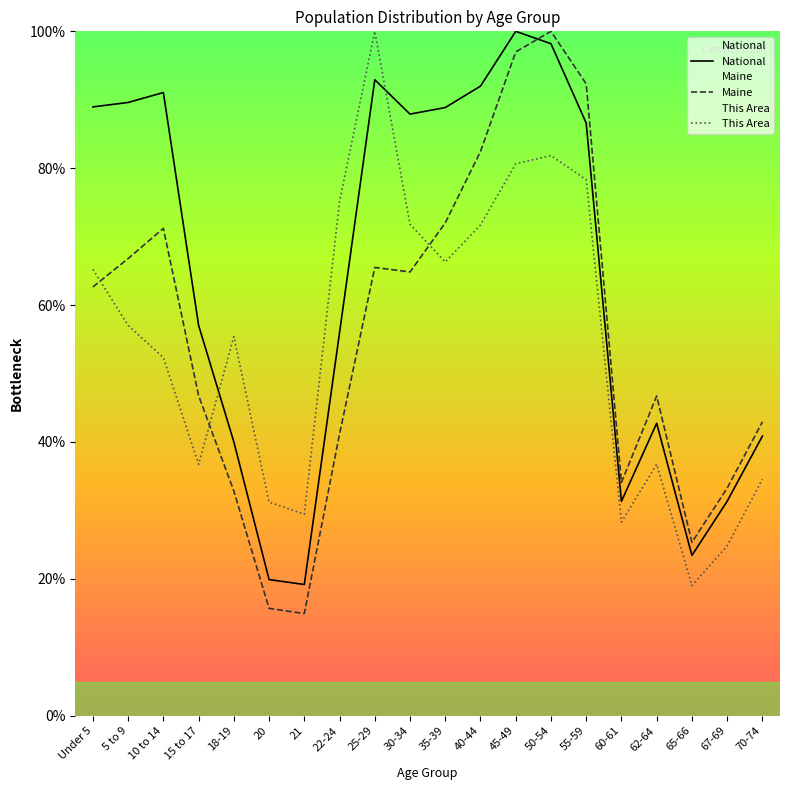

At which label does Maine reach its peak?

50-54